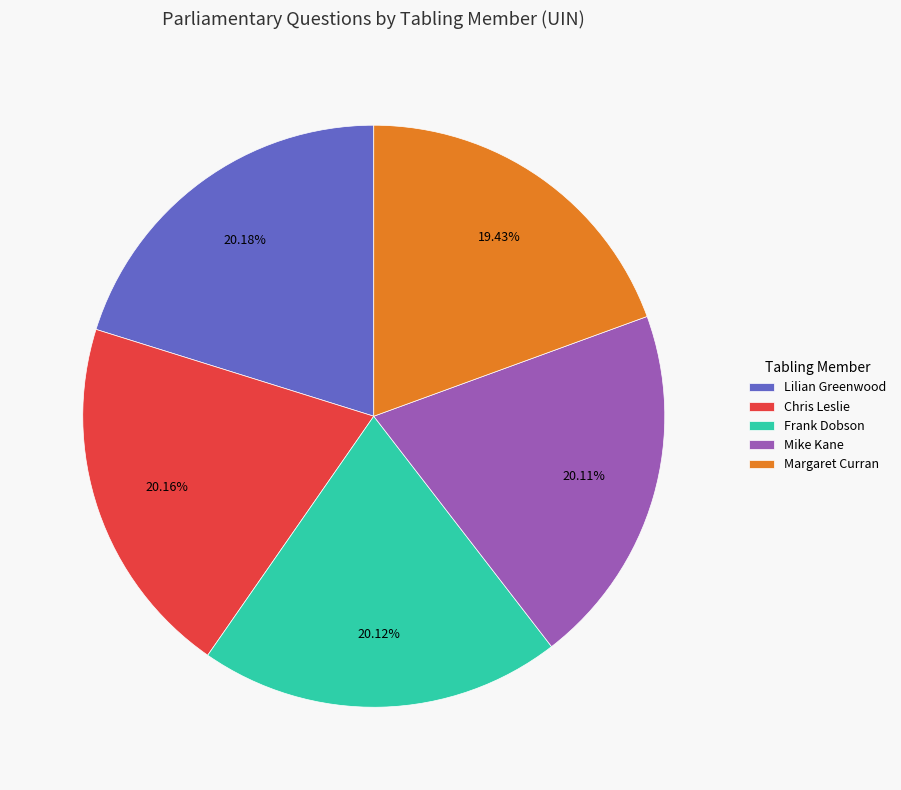

What is the ratio of the value at Frank Dobson to the value at Lilian Greenwood?

1.0